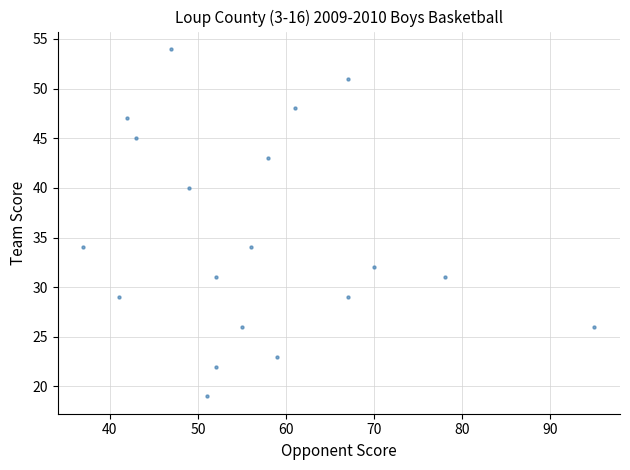

What is the range of X values (max minus min)?

58